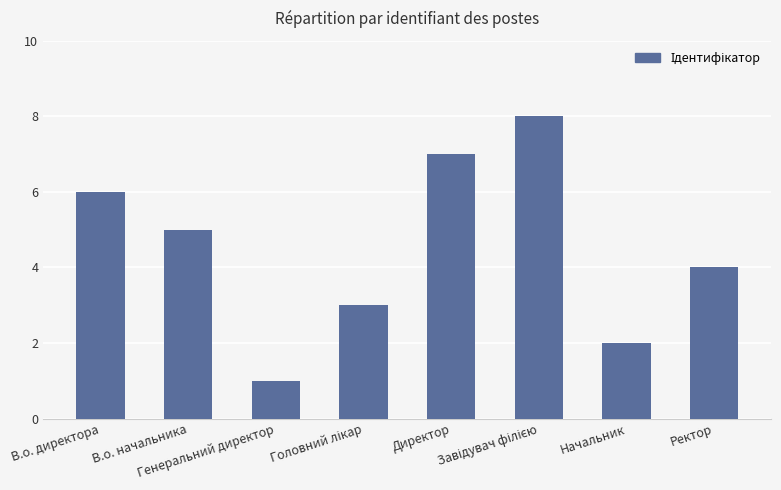

What is the difference between the second highest and second lowest values?

5